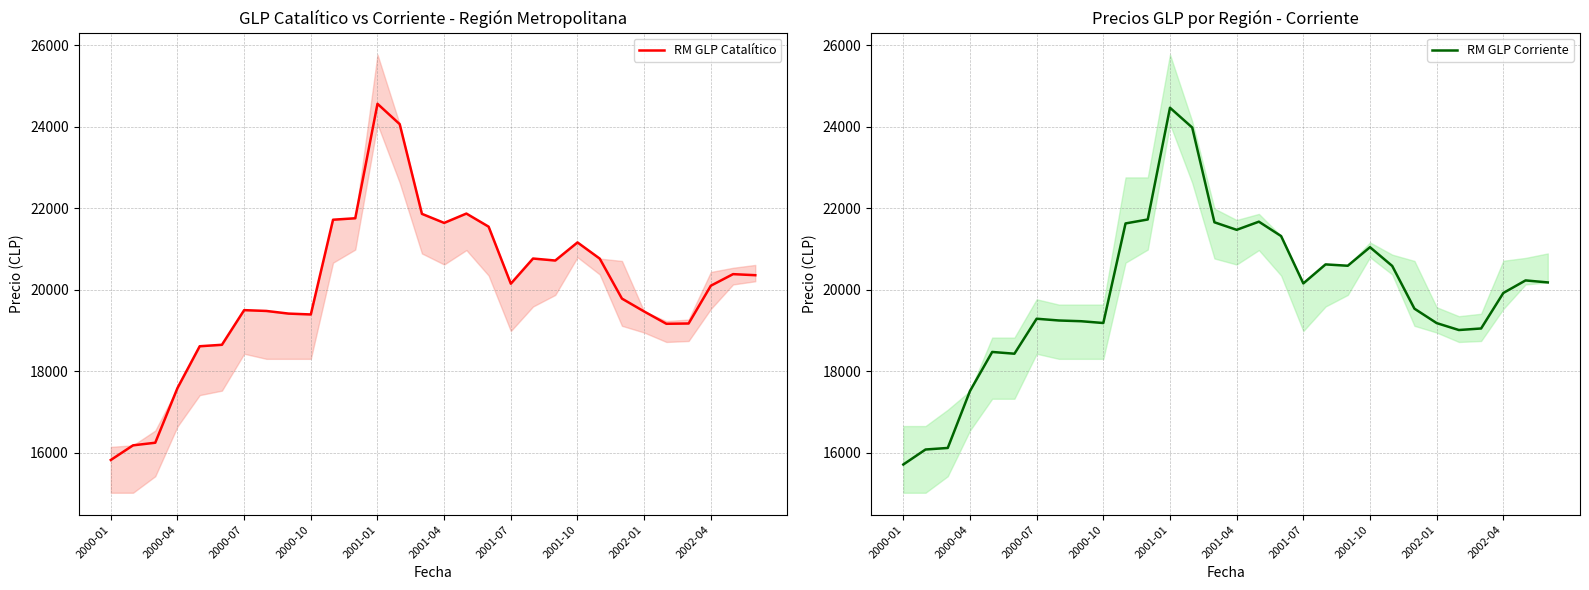

Is this an area chart (filled region under the line)?

No